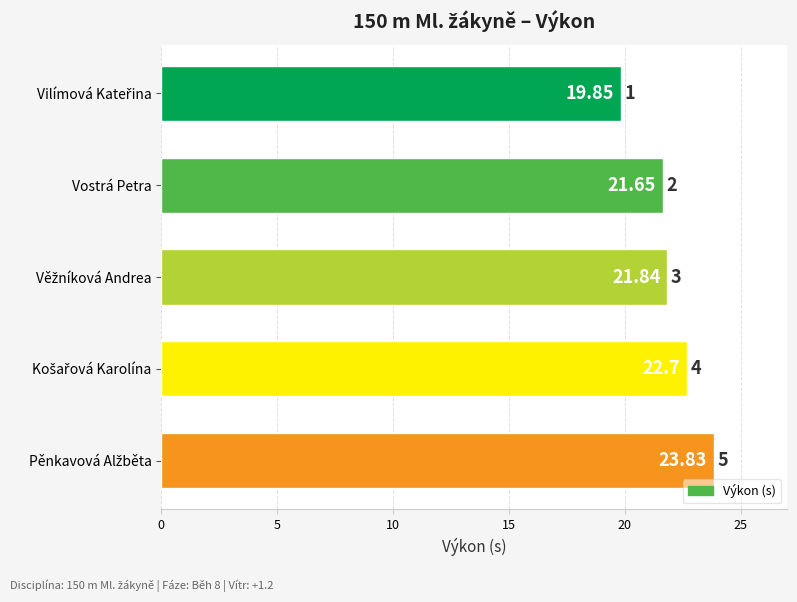

What is the difference between the maximum and minimum values?

4.0